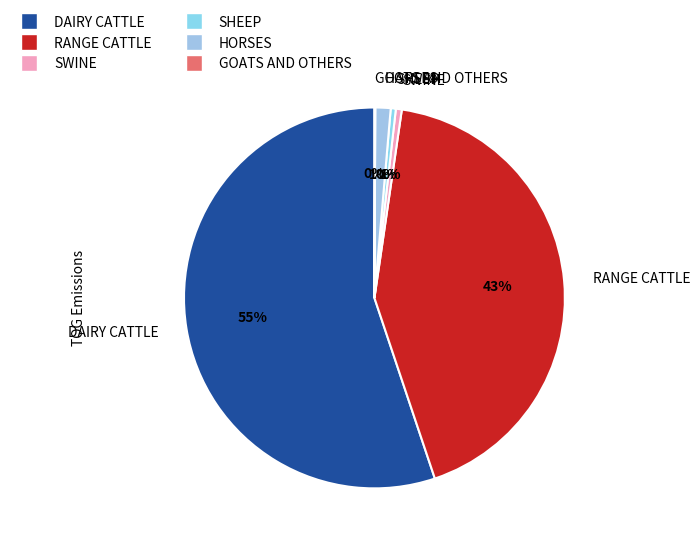

To the nearest percent, what portion does DAIRY CATTLE represent?

55%